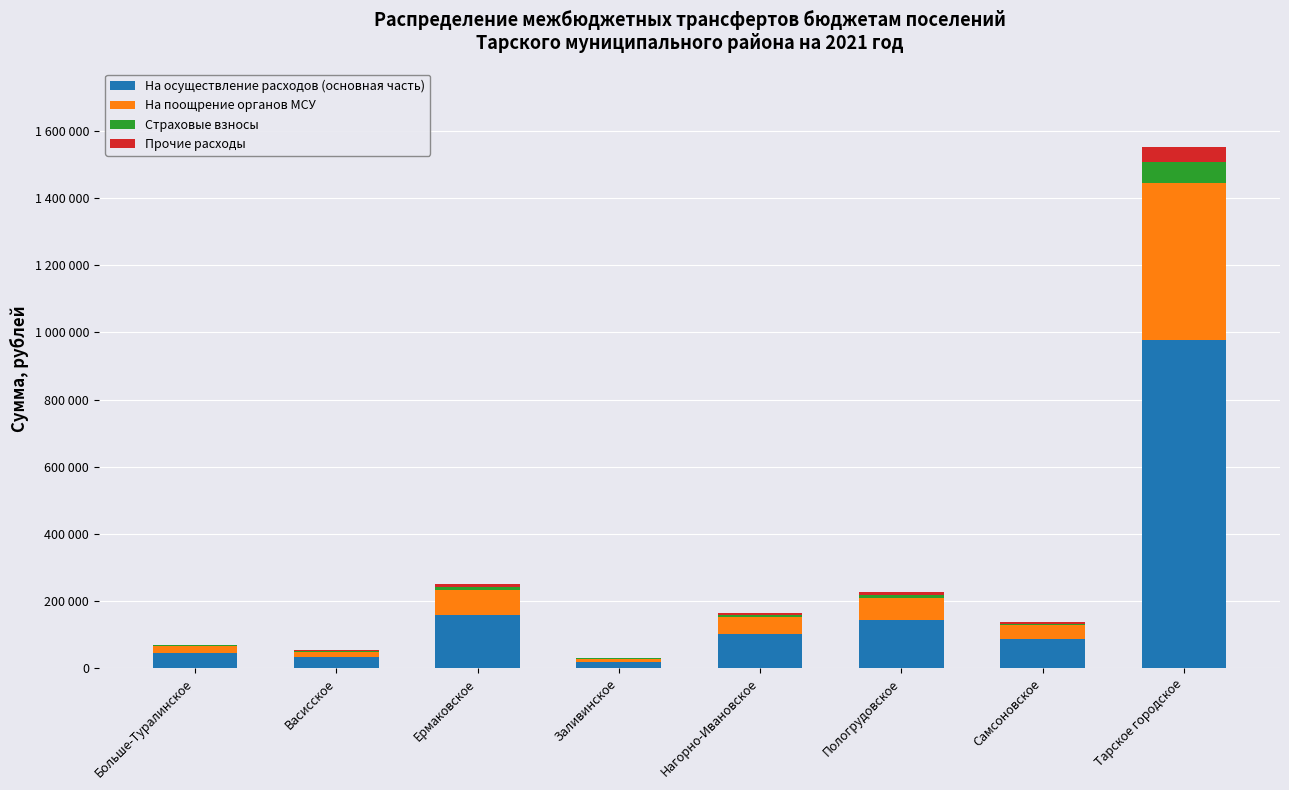

What is the label of the 1st bar from the right?

Тарское городское